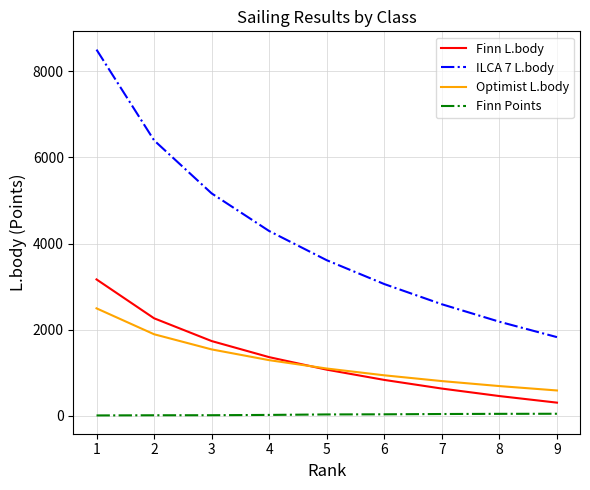

What is the lowest value of the Optimist L.body series?

586